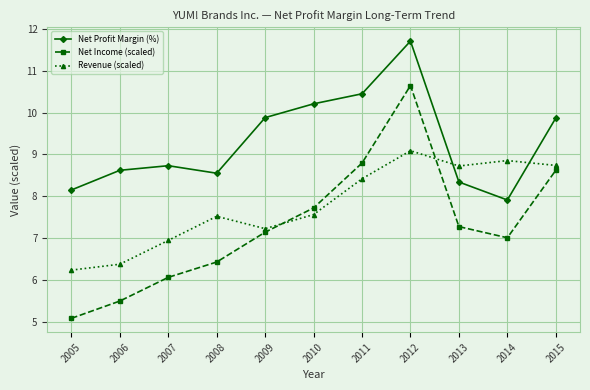

True or false: Net Income (scaled) has a value of 8.1 at 2006.

False